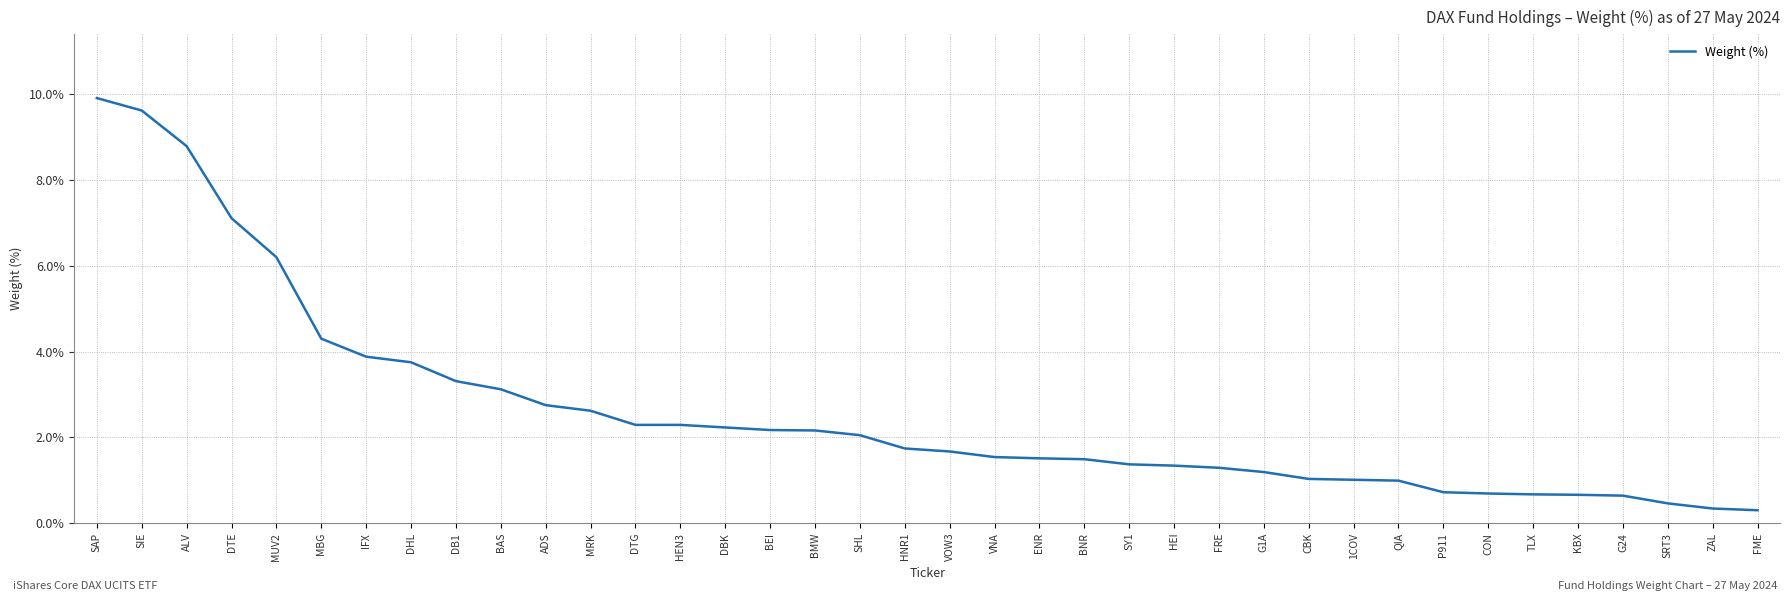

What is the smallest value displayed?

0.3